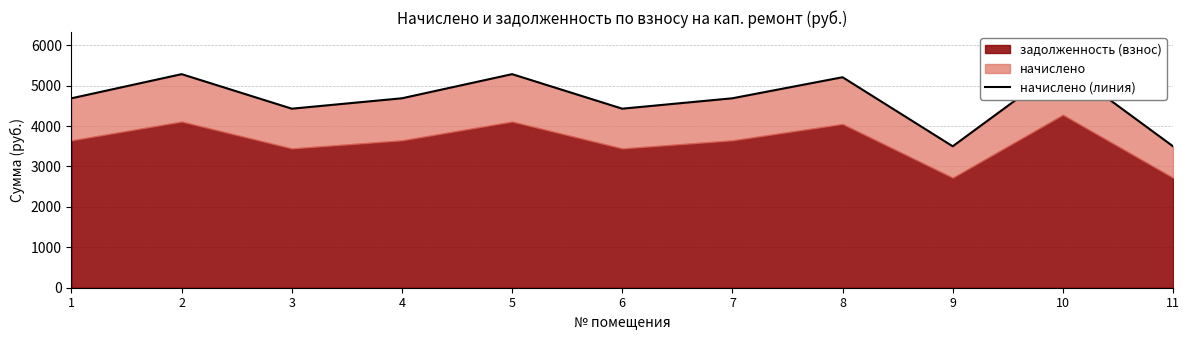

The value at 2 is 8649.2. True or false?

False